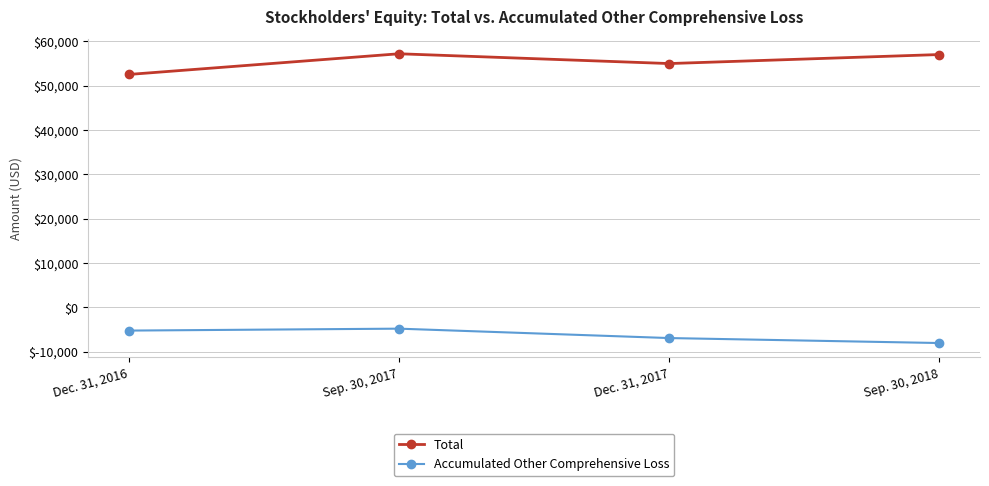

Is the value of Accumulated Other Comprehensive Loss at Dec. 31, 2016 greater than the value of Total at Sep. 30, 2017?

No